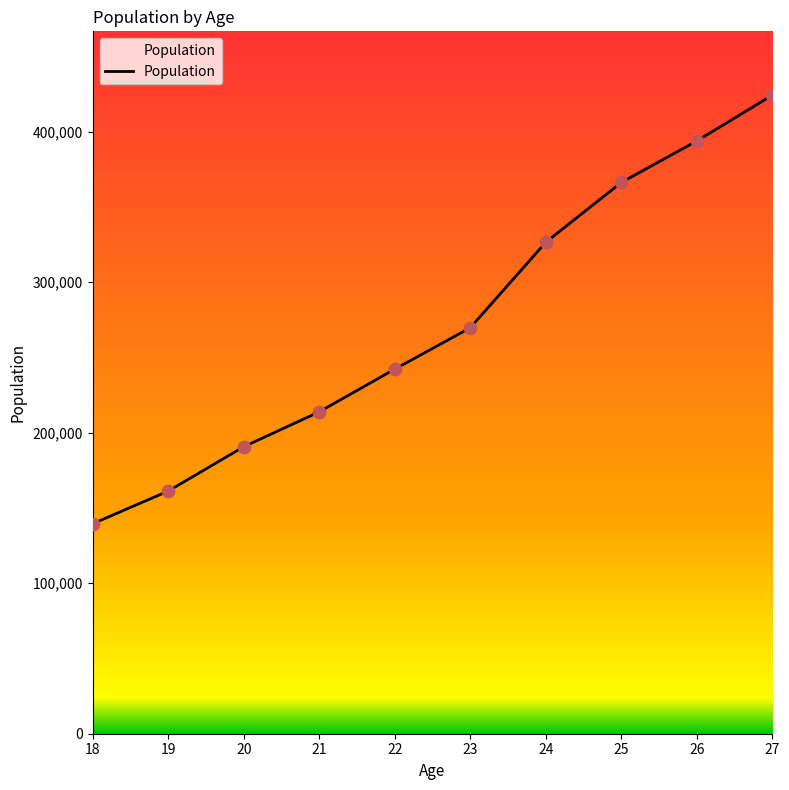

Which has a higher value, 19 or 20?

20